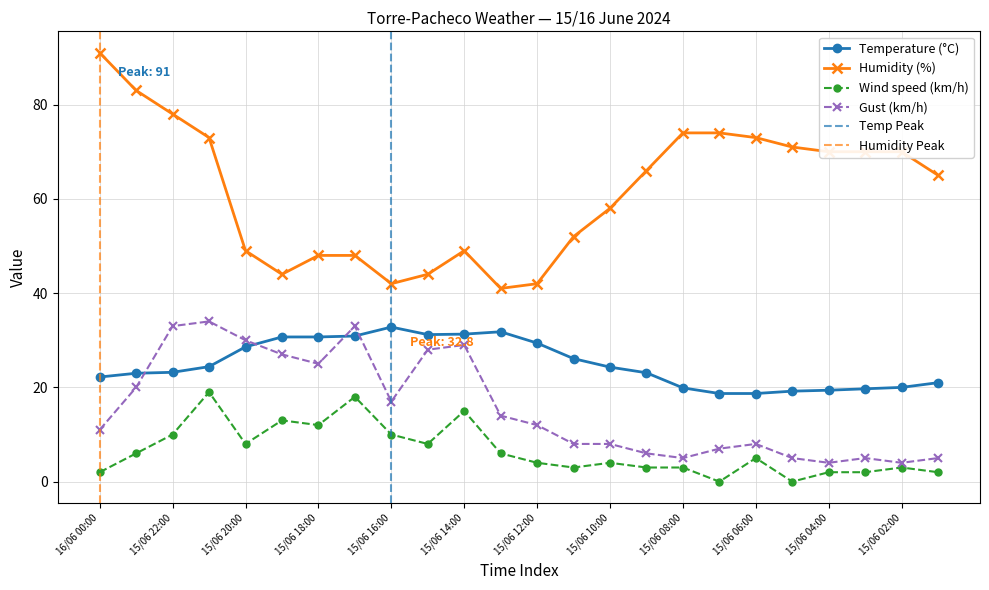

The value of Humidity (%) at 15/06 19:00 is 12.9. True or false?

False